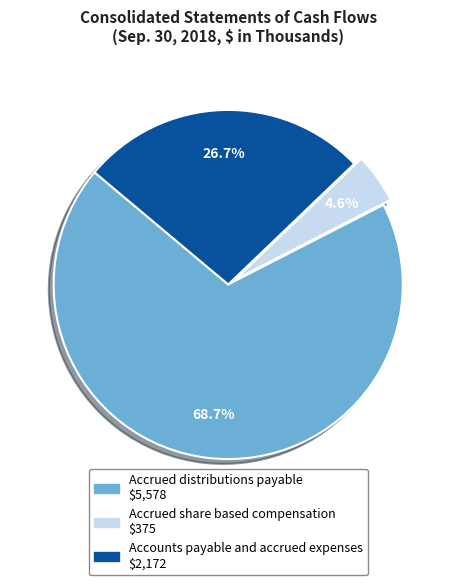

Which slice is the smallest?

Accrued share based compensation